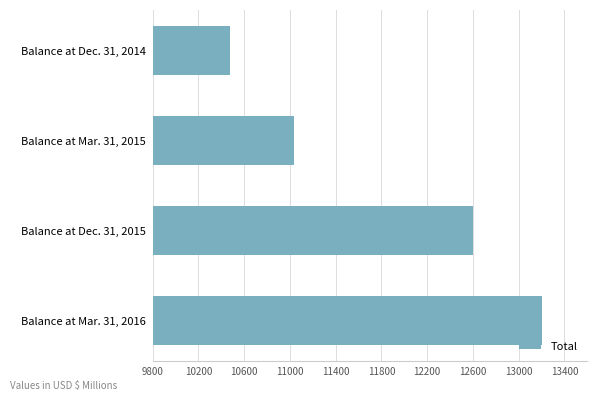

What is the change in value from Balance at Mar. 31, 2015 to Balance at Mar. 31, 2016?

+2168